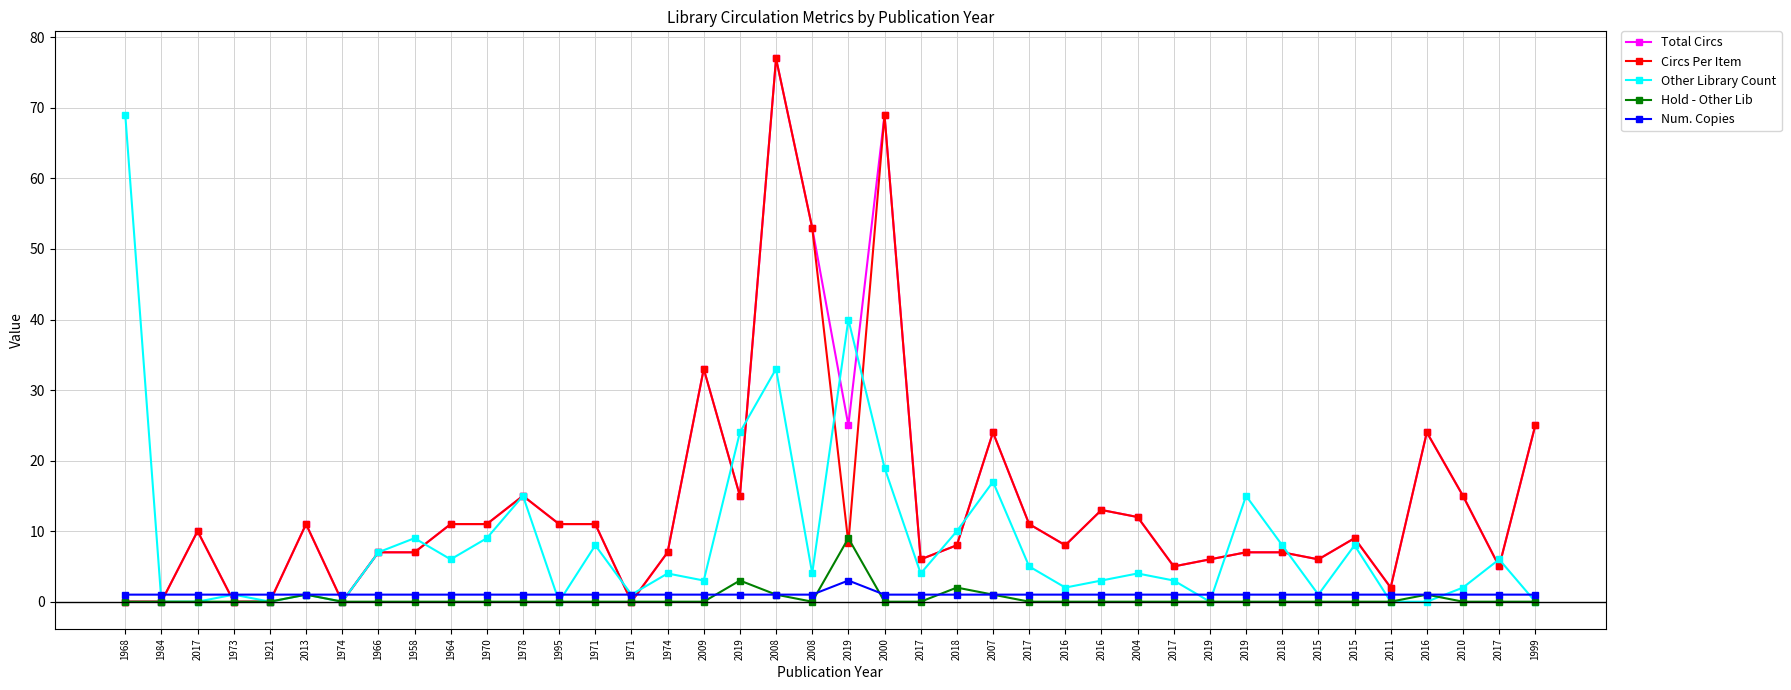

What is the value of the Total Circs point at the 34th from the left?

6.0